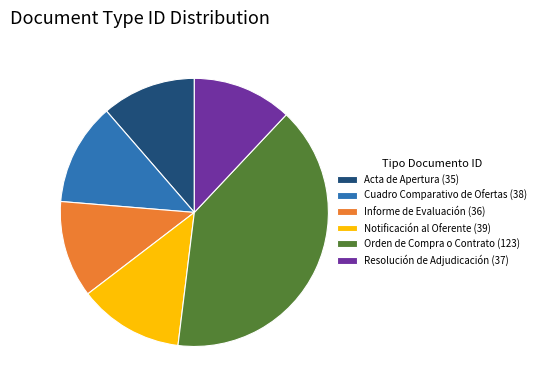

The Cuadro Comparativo de Ofertas slice represents 12% of the pie. True or false?

True